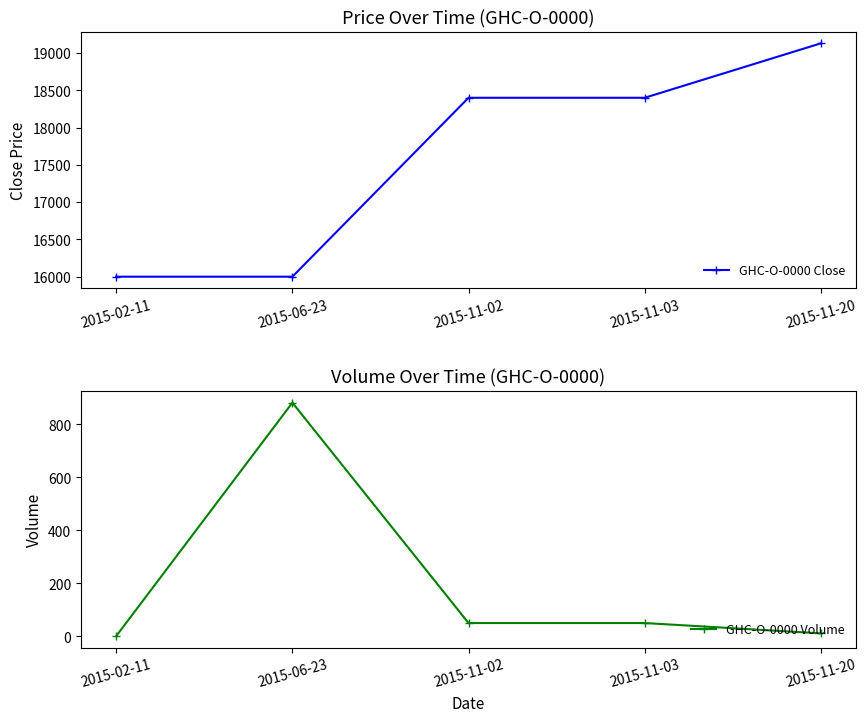

What is the label of the 2nd point from the left?

2015-06-23